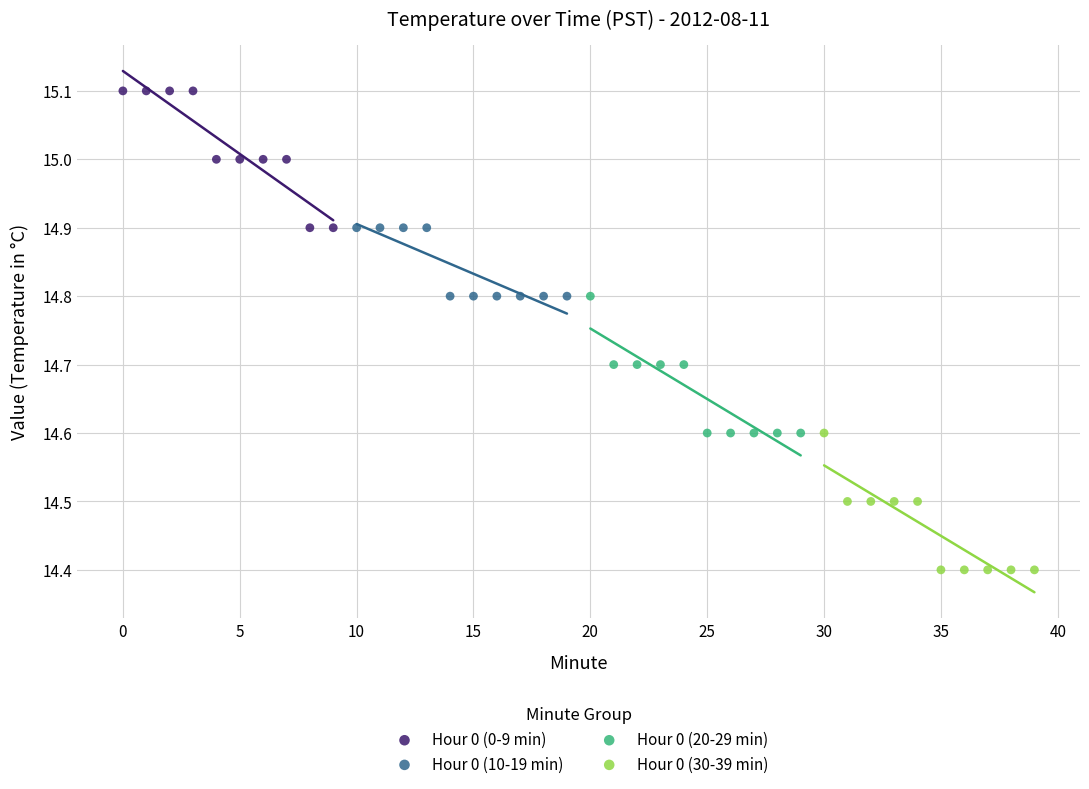

Which series reaches the maximum Y coordinate?

Hour 0 (0-9 min)